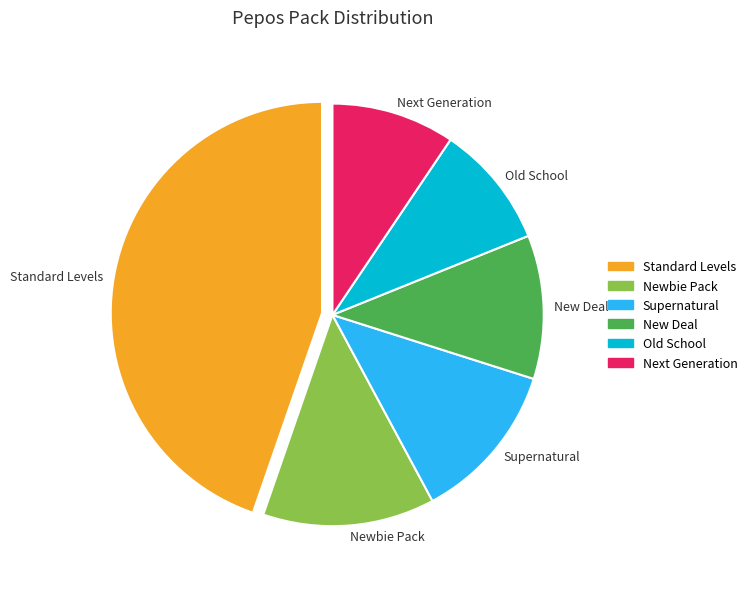

Is there a majority slice in this chart?

No